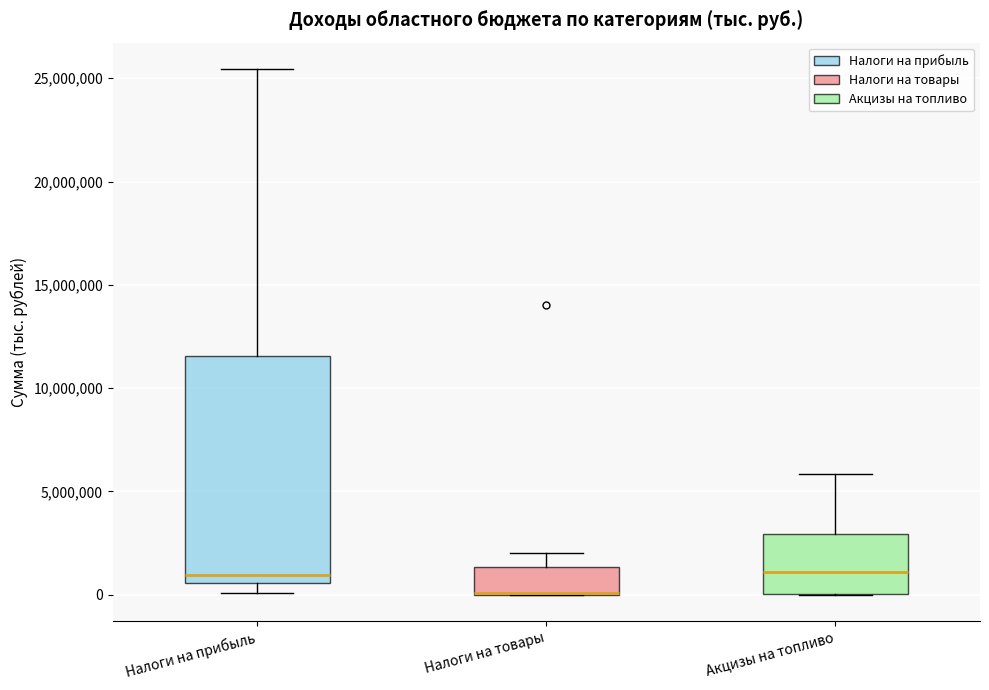

Which box is the tallest, from its lower edge to its upper edge?

Налоги на прибыль